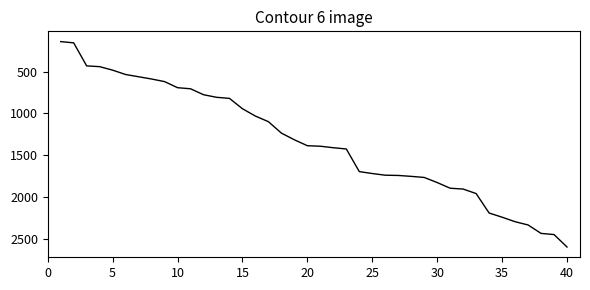

How many categories are shown in the chart?

40